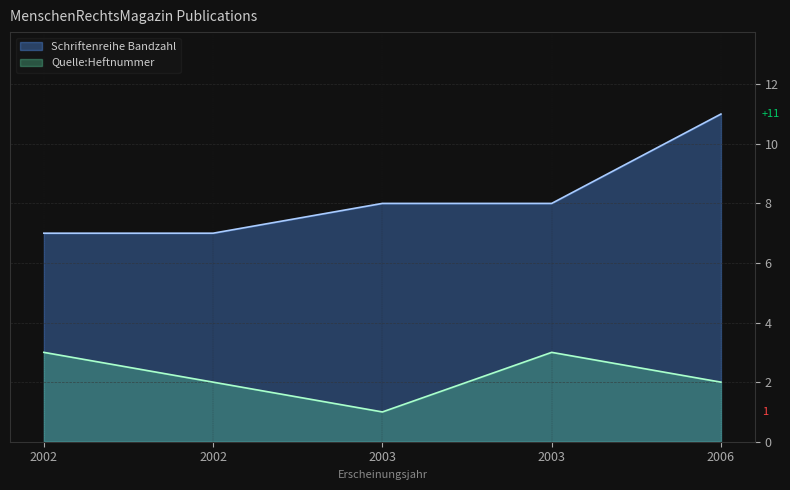

What is the spread (max minus min) of values at 2002?

4